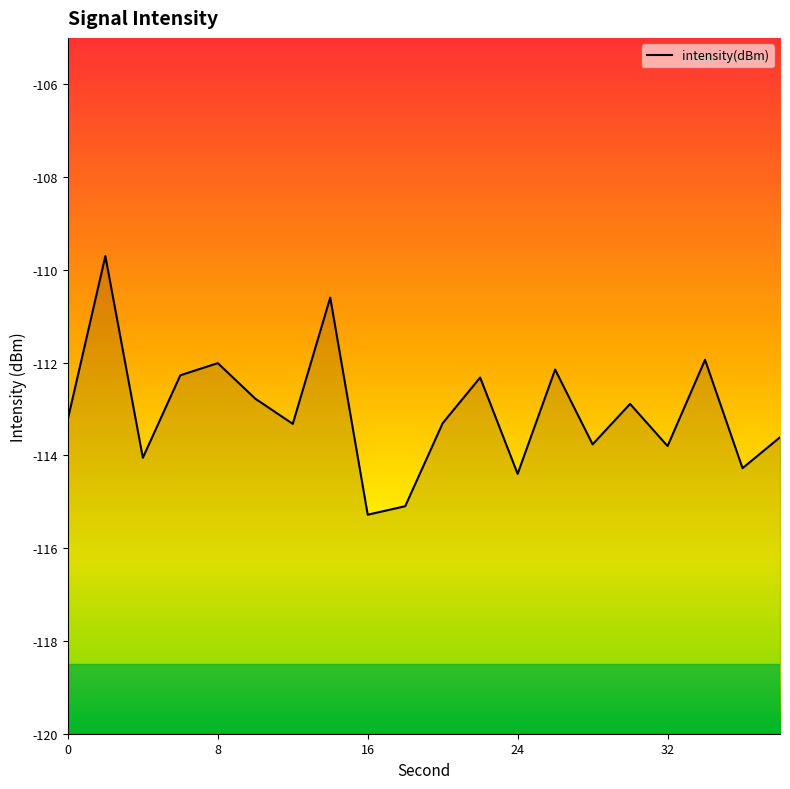

What is the greatest value displayed?

-109.7